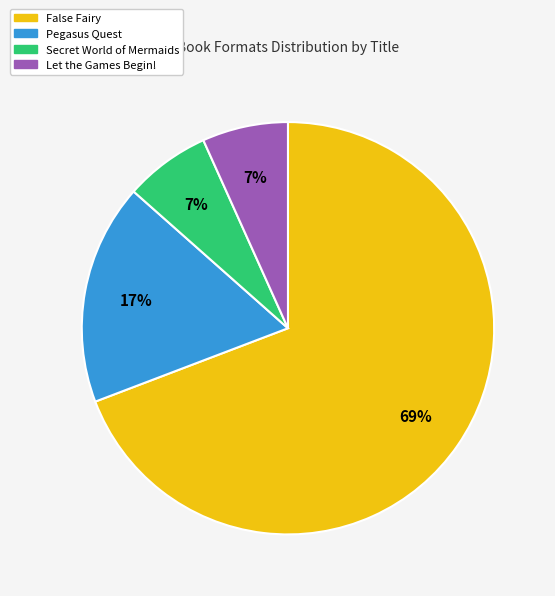

How many slices are in this pie chart?

4